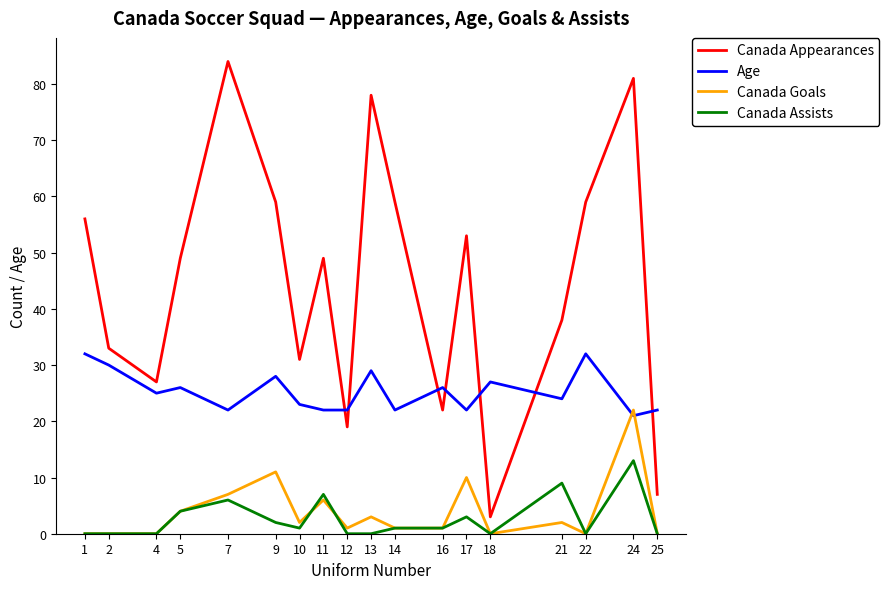

True or false: Canada Assists and Canada Goals cross at least once.

True